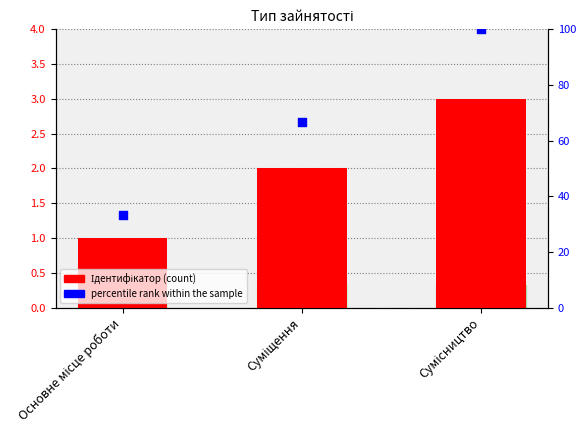

Which series has the largest Y range (max minus min)?

percentile rank within the sample